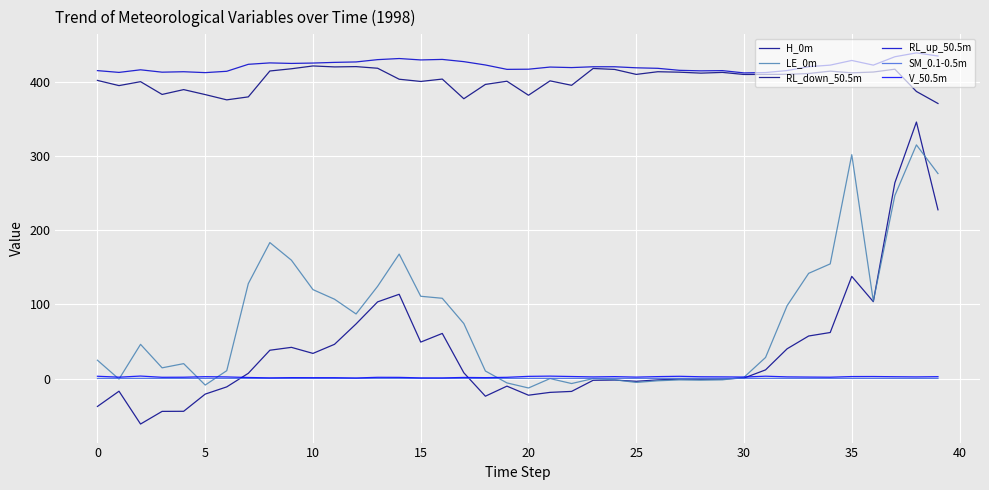

What are all the series names shown in the legend?

H_0m, LE_0m, RL_down_50.5m, RL_up_50.5m, SM_0.1-0.5m, V_50.5m